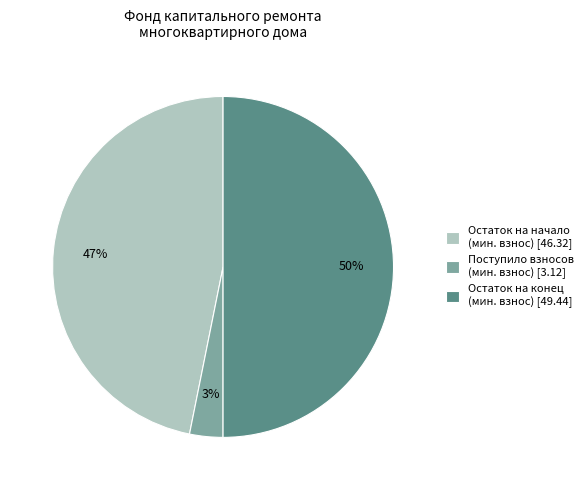

The Остаток на конец (мин. взнос) [49.44] slice represents 59% of the pie. True or false?

False